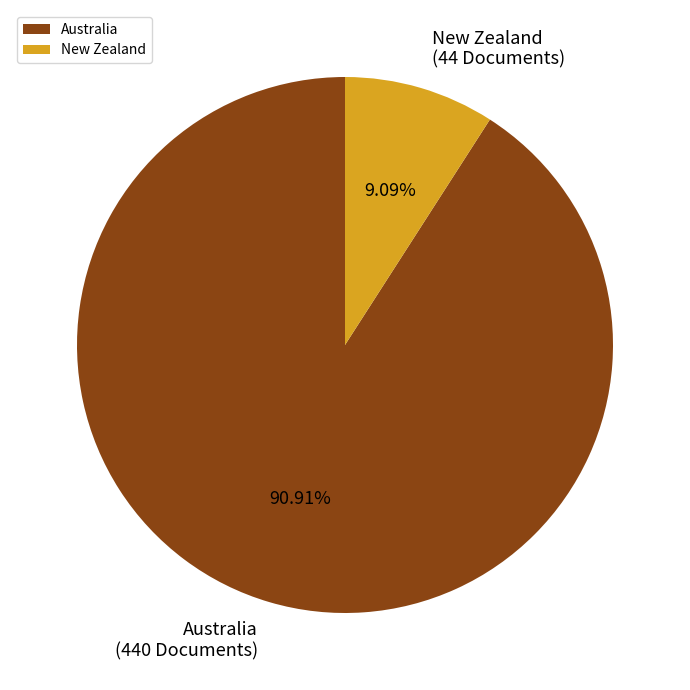

Is it true that Australia is 91% of the pie?

True